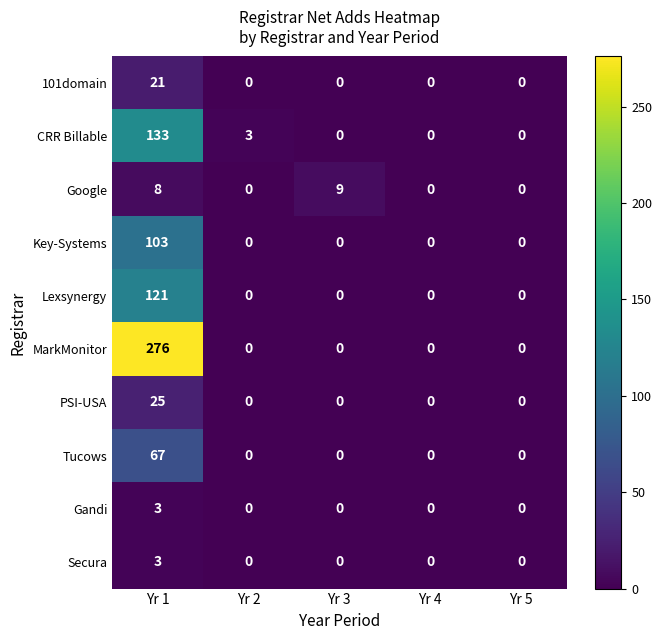

Between Yr 3 and Yr 4, which series saw the biggest shift?

Google